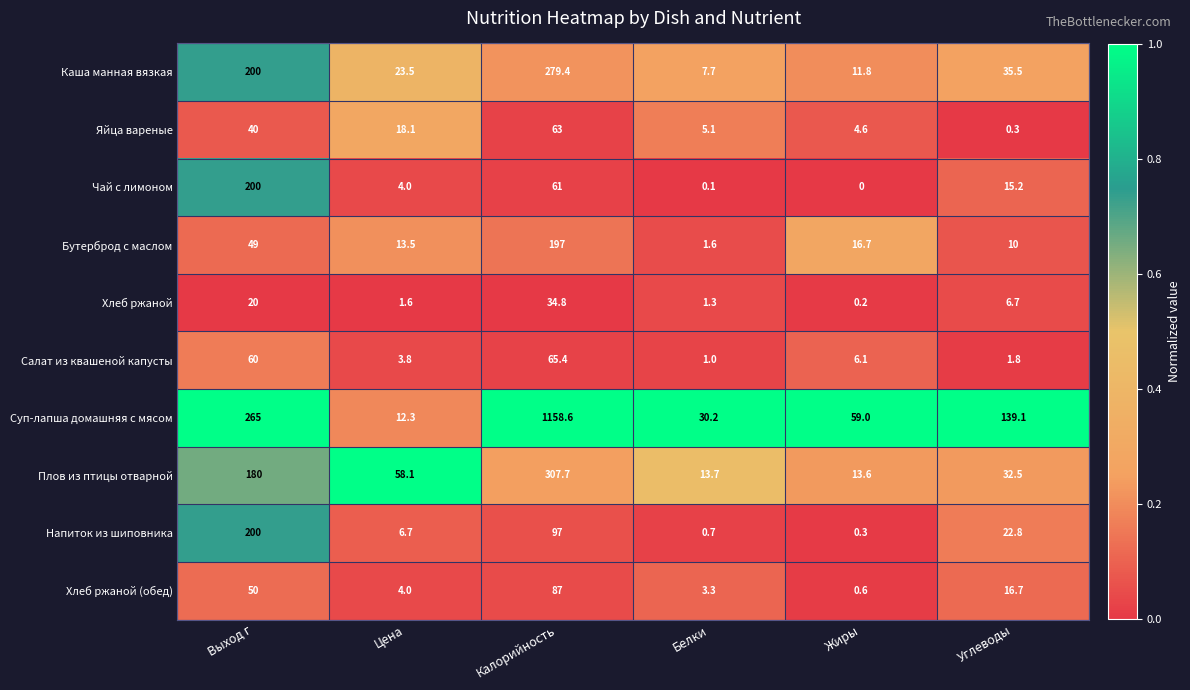

Where does the Напиток из шиповника series first go above 22?

Выход г